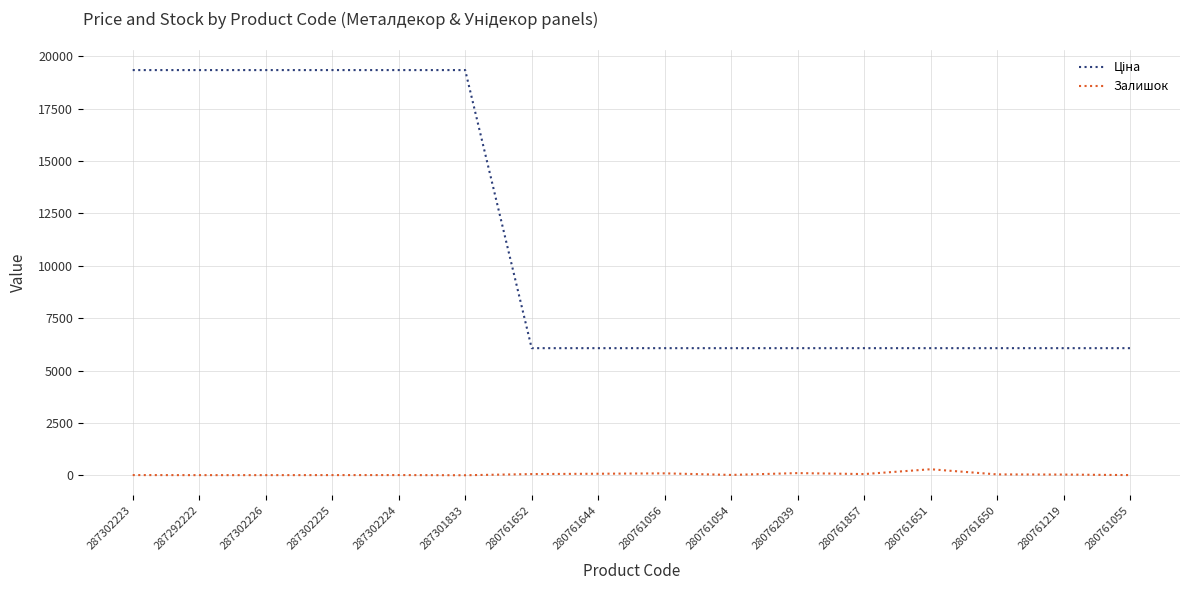

What position from the right is 287302226?

14